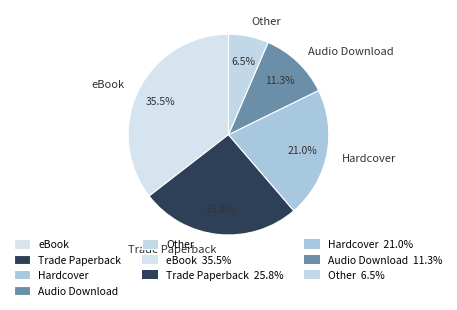

Does Audio Download account for over 50% of the chart?

No